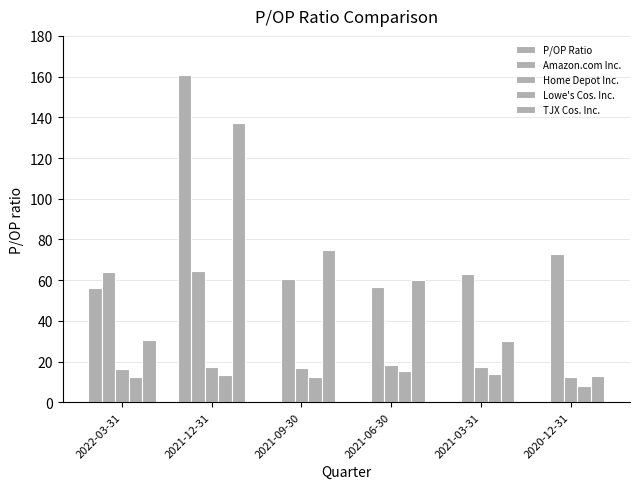

True or false: TJX Cos. Inc. has a value of 12.7 at 2020-12-31.

True